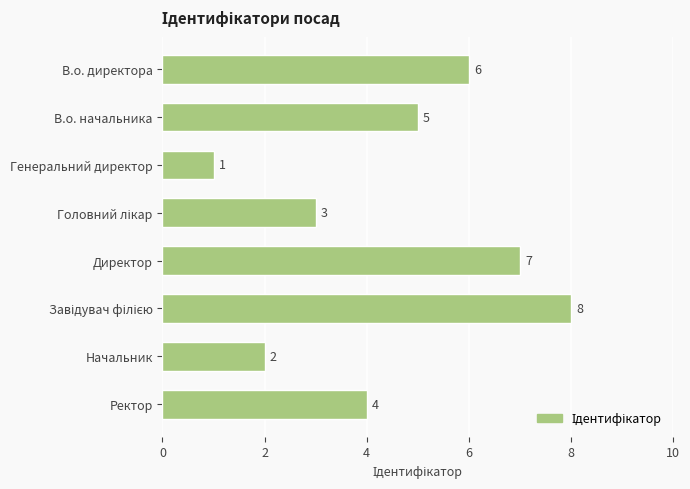

Is it true that the value at Начальник is 3?

False